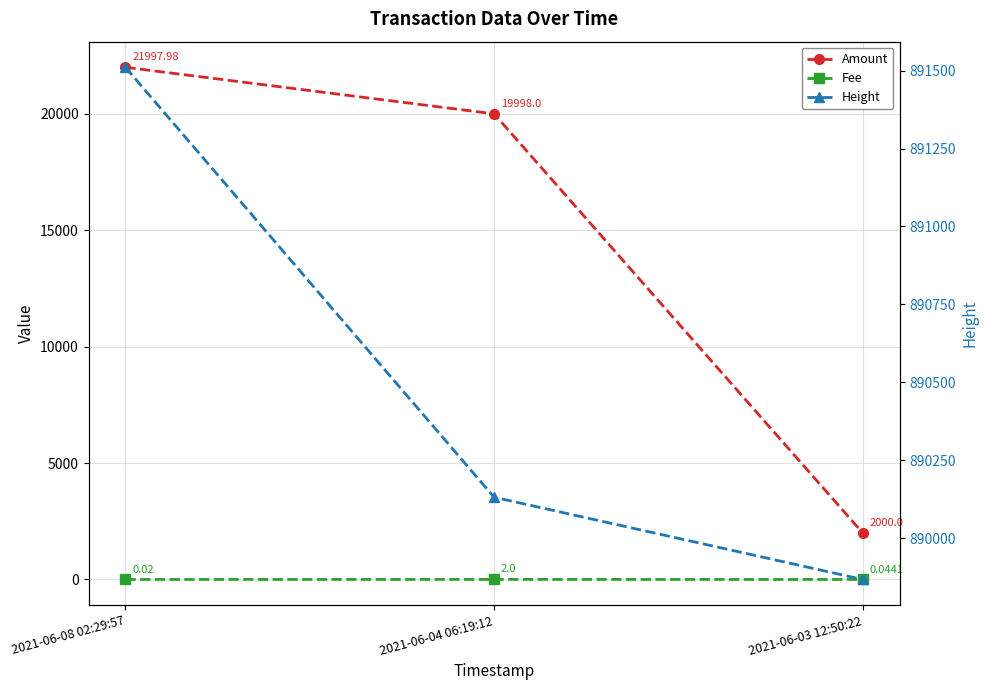

The value of Fee at 2021-06-04 06:19:12 is 0.6. True or false?

False